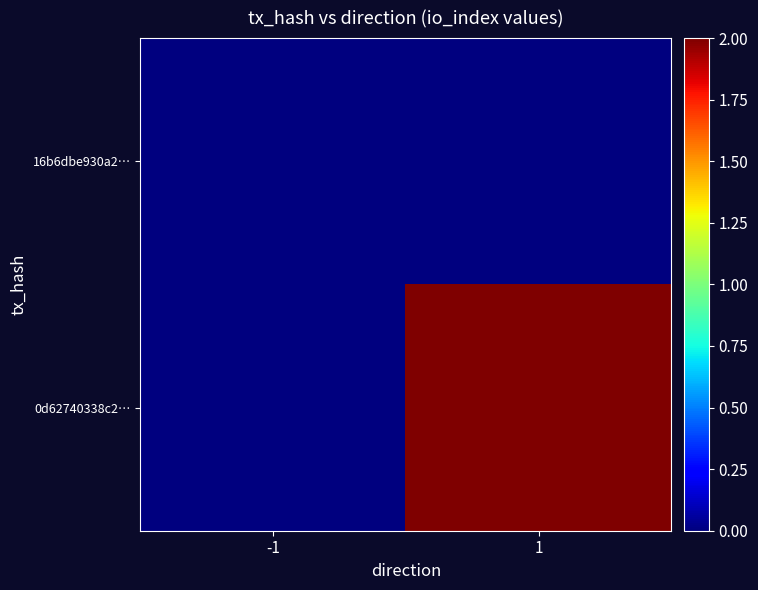

At which category is the sum across all series the highest?

1